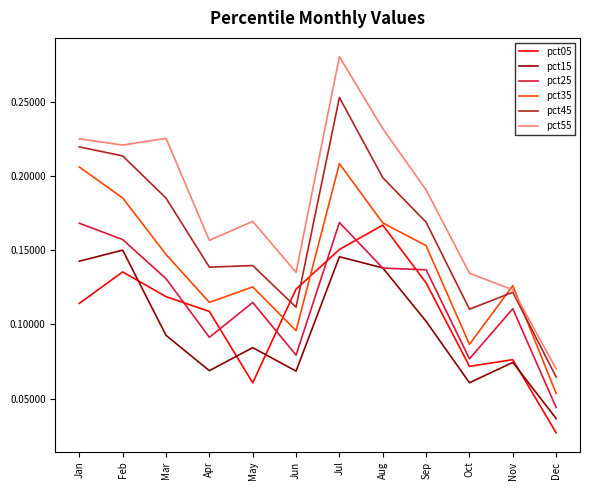

At which category is the sum across all series the highest?

Jul